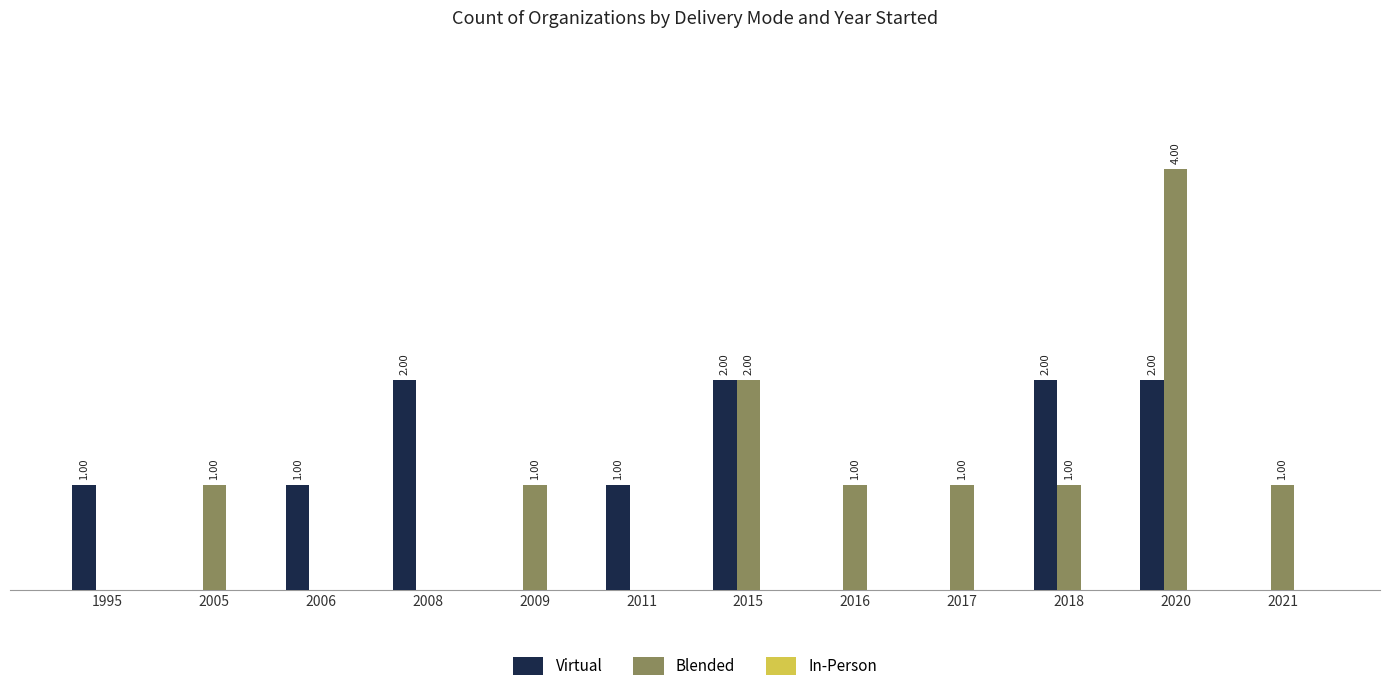

Which series has the largest total across all categories?

Blended